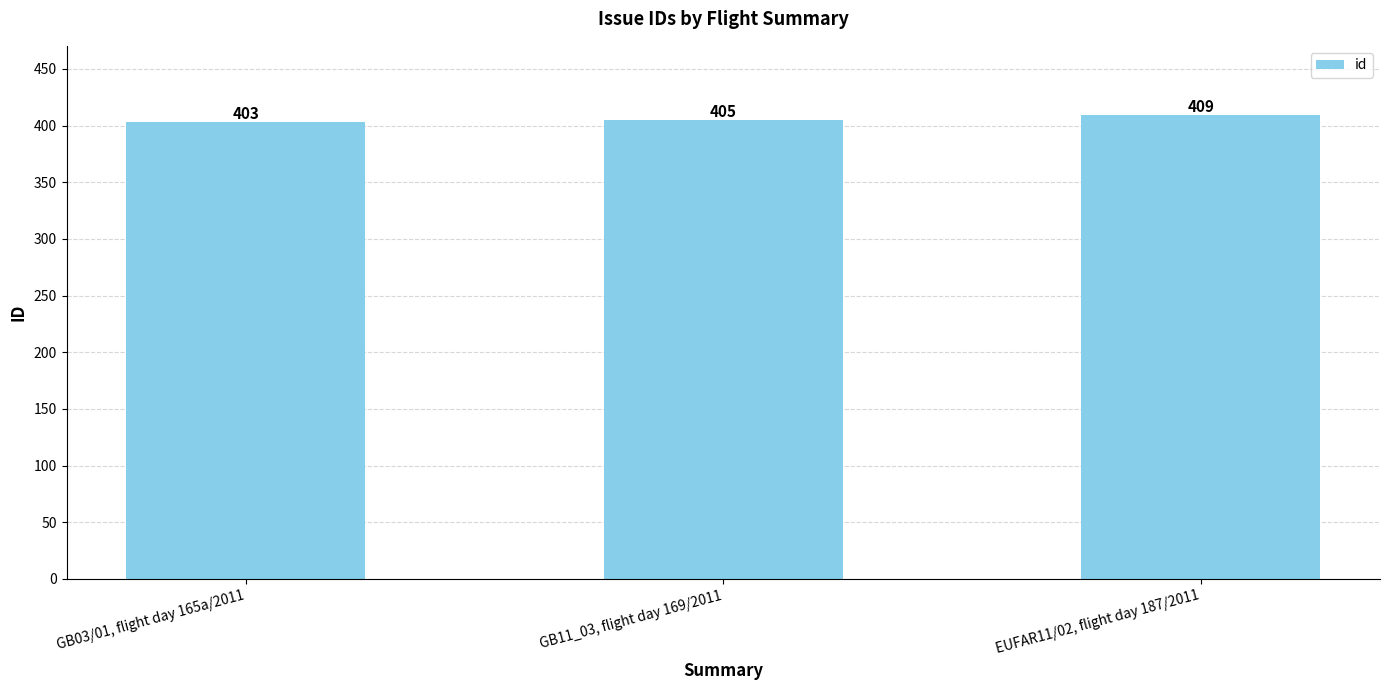

The chart shows a value of 405 at GB11_03, flight day 169/2011. True or false?

True